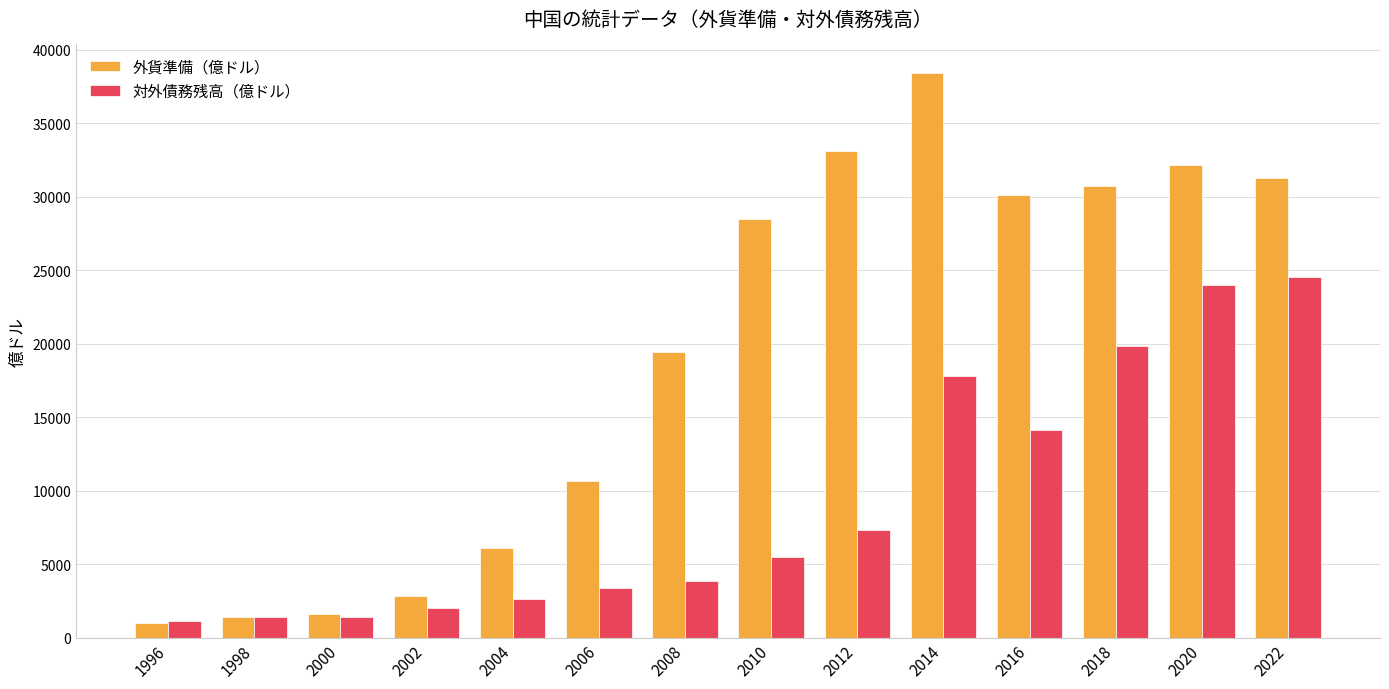

Count the number of categories in the chart.

14